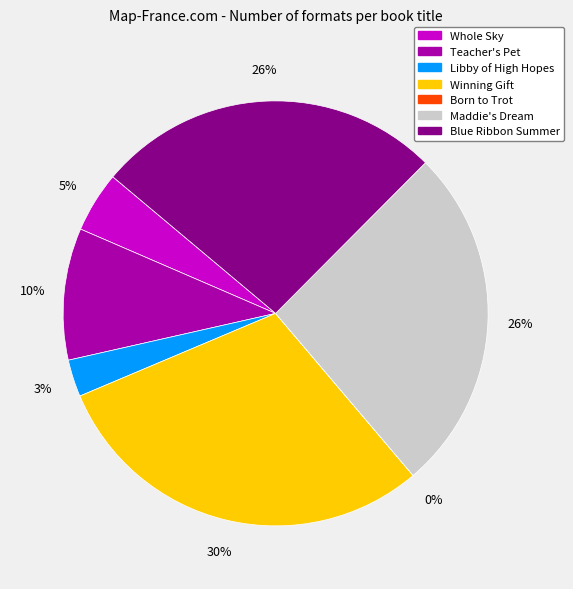

To the nearest percent, what is the difference between the largest and smallest slice percentages?

30%